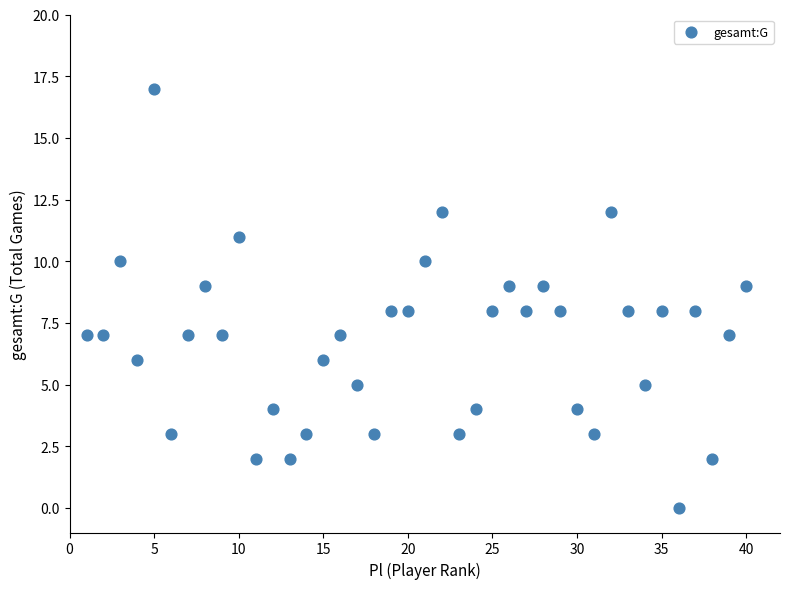

What is the range of Y values (max minus min)?

17